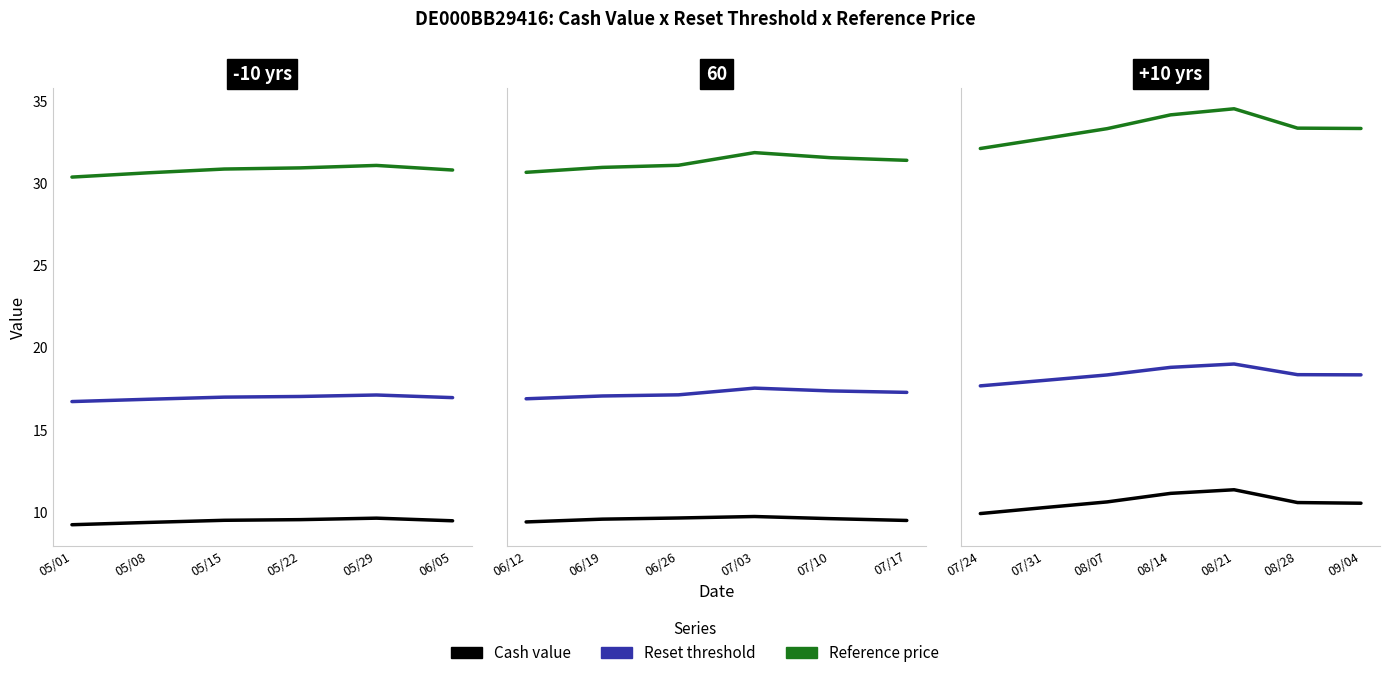

What is the value of the Reference price point at the 6th from the left?

33.4